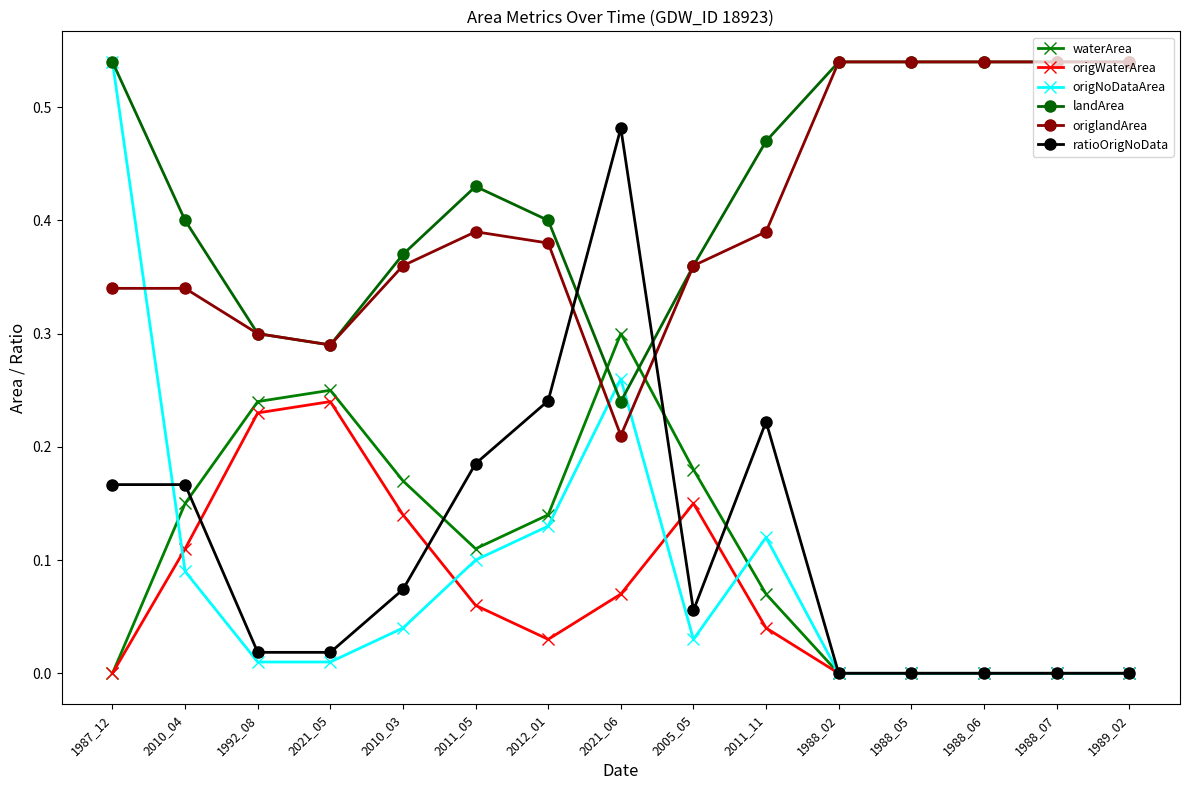

How many lines are shown in the chart?

6